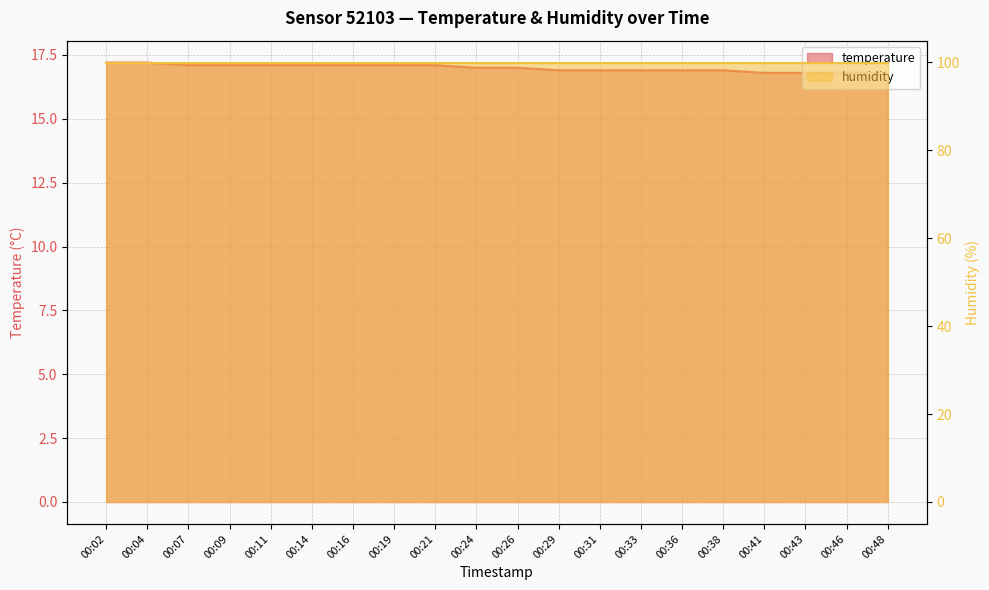

Reading right to left, what are all the values shown in this chart?

00:48=16.8	00:46=16.8	00:43=16.8	00:41=16.8	00:38=16.9	00:36=16.9	00:33=16.9	00:31=16.9	00:29=16.9	00:26=17.0	00:24=17.0	00:21=17.1	00:19=17.1	00:16=17.1	00:14=17.1	00:11=17.1	00:09=17.1	00:07=17.1	00:04=17.2	00:02=17.2